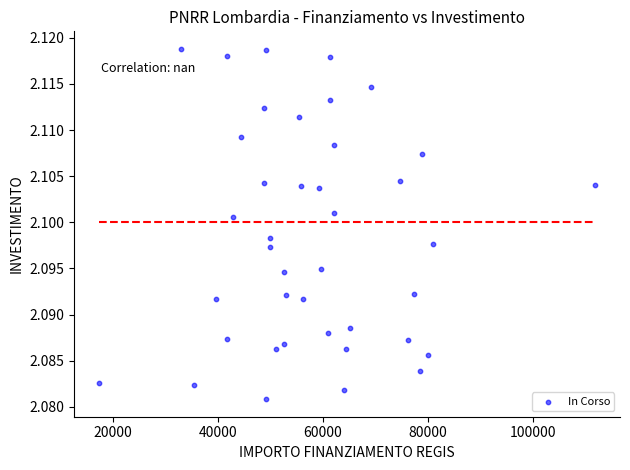

What is the range of X values (max minus min)?

94665.7